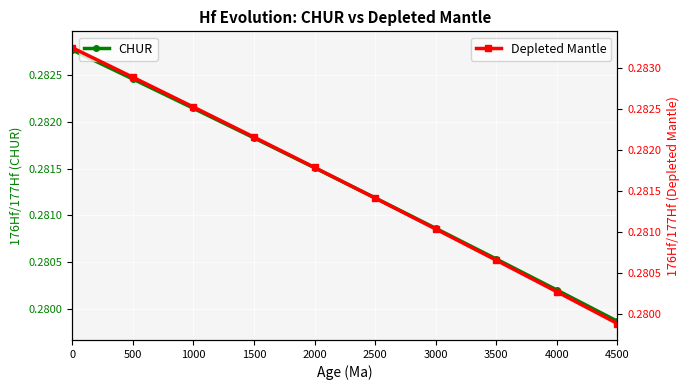

What is the value of the Depleted Mantle point at the 4th from the left?

0.3